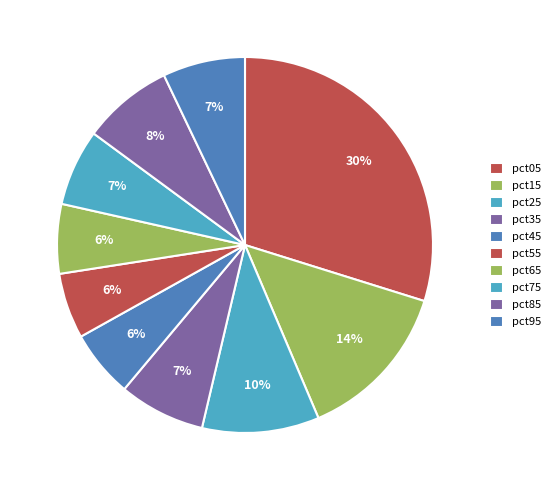

What is the change in value from pct05 to pct15?

-1.9